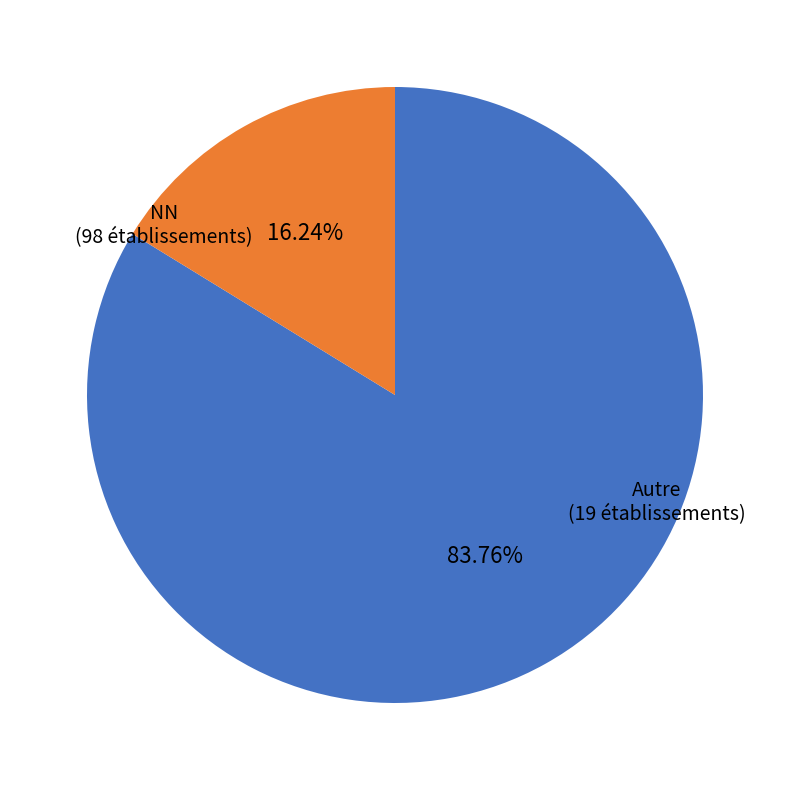

Is there any slice that represents more than half of the pie?

Yes